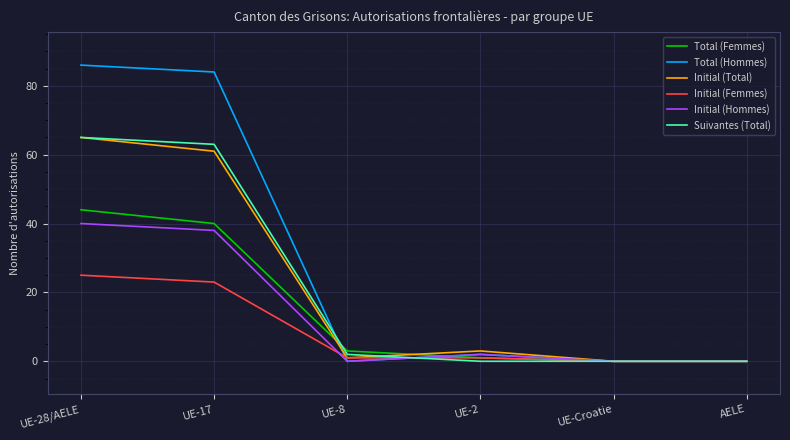

True or false: Total (Hommes) has more than 1 interior local peaks.

False